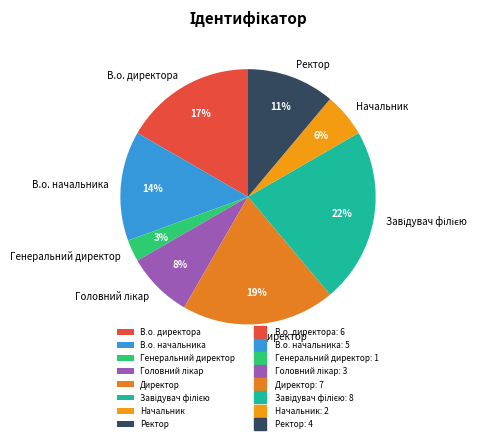

To the nearest percent, what is the difference between the largest and smallest slice percentages?

19%